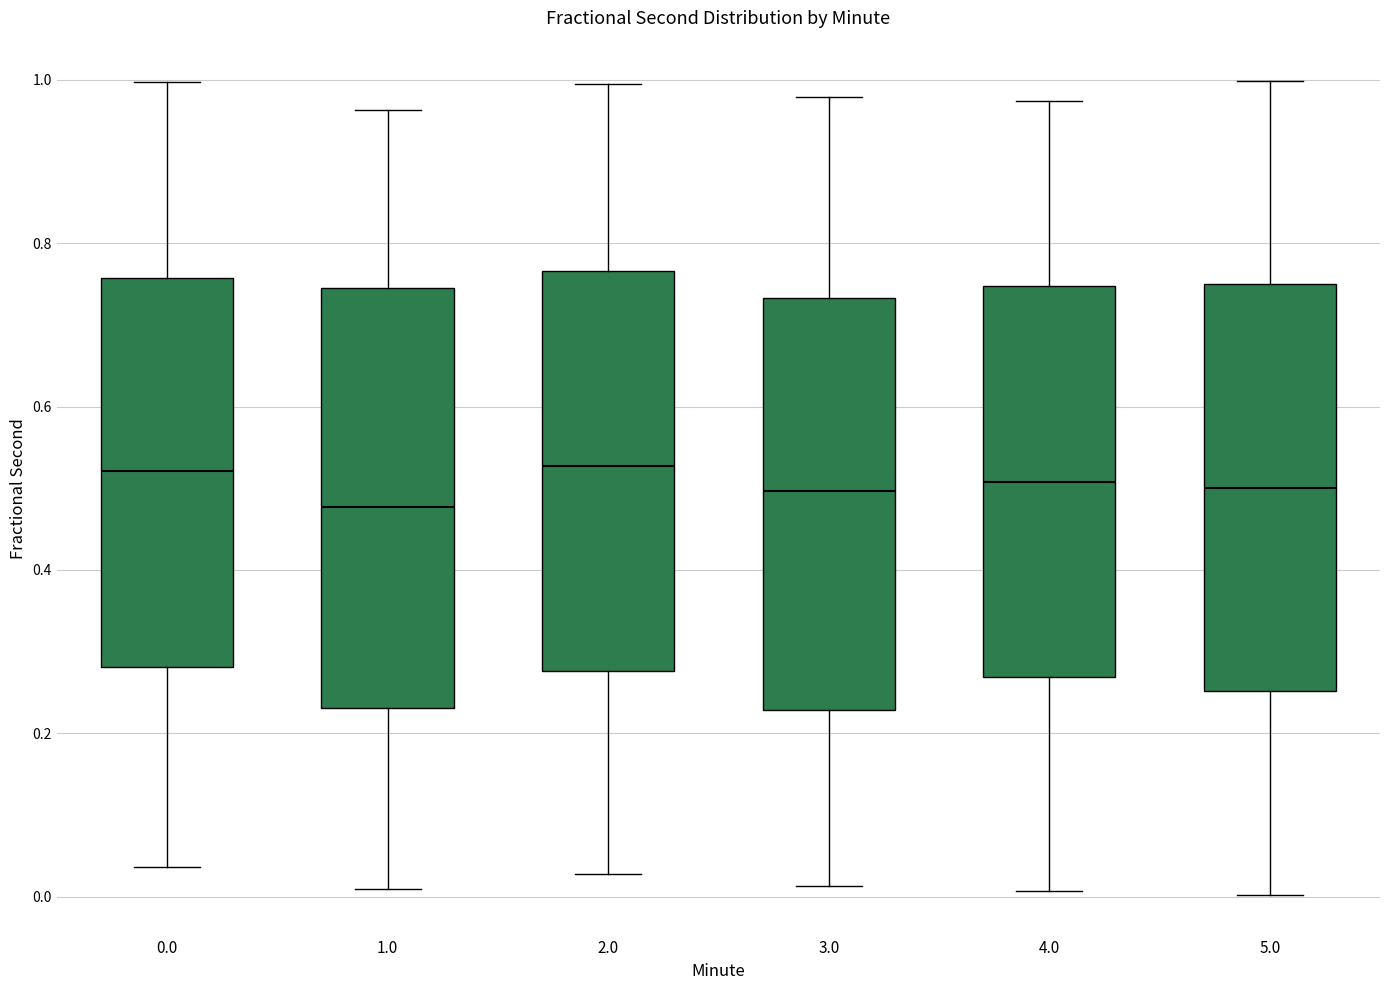

Reading left to right, transcribe this box plot: for each box, give where its median line is, the range the box spans, and where its two whiskers end, as read against the y-axis. The values are not printed on the chart, so give them approximately, as read against the axis.

0.0: median 0.52, box 0.28 to 0.76, whiskers 0.04 to 1.00
1.0: median 0.48, box 0.24 to 0.74, whiskers 0.00 to 0.96
2.0: median 0.52, box 0.28 to 0.76, whiskers 0.02 to 1.00
3.0: median 0.50, box 0.22 to 0.74, whiskers 0.02 to 0.98
4.0: median 0.50, box 0.26 to 0.74, whiskers 0.00 to 0.98
5.0: median 0.50, box 0.26 to 0.76, whiskers 0.00 to 1.00